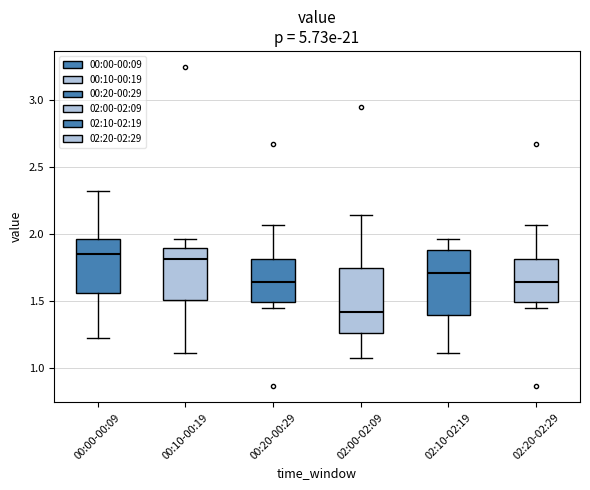

Where does the median line of the box for 02:20-02:29 sit on the y-axis? The values are not printed on the chart, so give them approximately, as read against the axis.

1.65